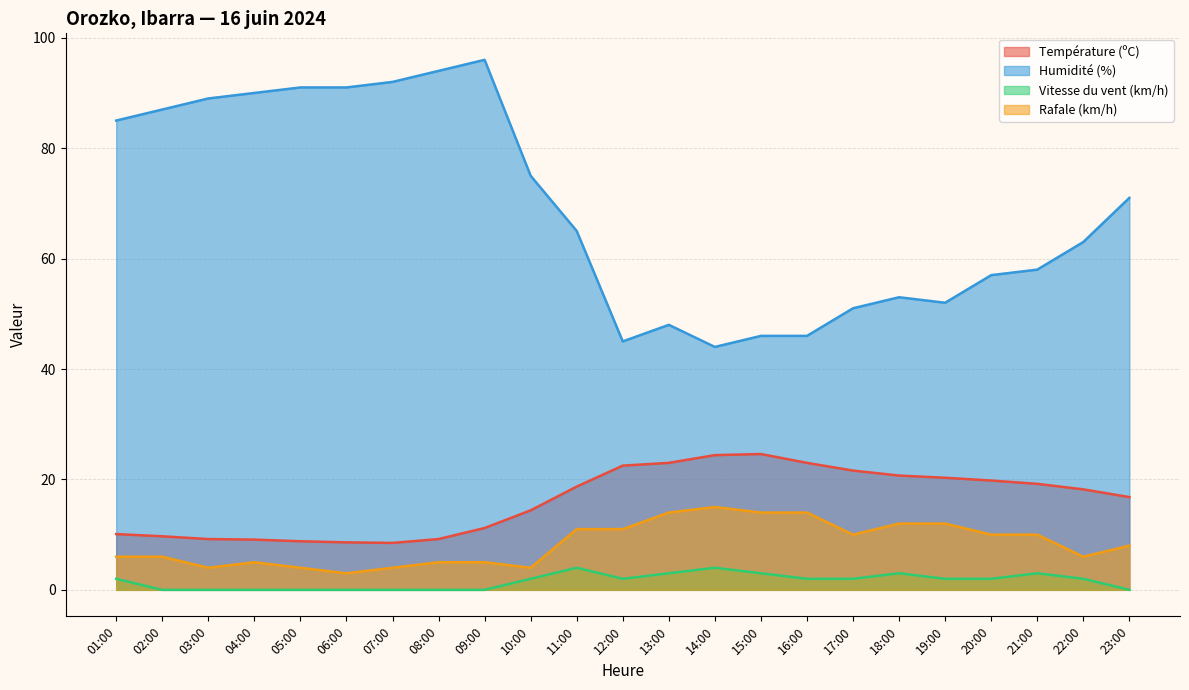

Reading left to right, what are all the values shown in this chart?

Température (ºC): 10.1	9.7	9.2	9.1	8.8	8.6	8.5	9.2	11.2	14.4	18.7	22.5	23.0	24.4	24.6	23.0	21.6	20.7	20.3	19.8	19.2	18.2	16.8
Humidité (%): 85.0	87.0	89.0	90.0	91.0	91.0	92.0	94.0	96.0	75.0	65.0	45.0	48.0	44.0	46.0	46.0	51.0	53.0	52.0	57.0	58.0	63.0	71.0
Vitesse du vent (km/h): 2.0	0.0	0.0	0.0	0.0	0.0	0.0	0.0	0.0	2.0	4.0	2.0	3.0	4.0	3.0	2.0	2.0	3.0	2.0	2.0	3.0	2.0	0.0
Rafale (km/h): 6.0	6.0	4.0	5.0	4.0	3.0	4.0	5.0	5.0	4.0	11.0	11.0	14.0	15.0	14.0	14.0	10.0	12.0	12.0	10.0	10.0	6.0	8.0